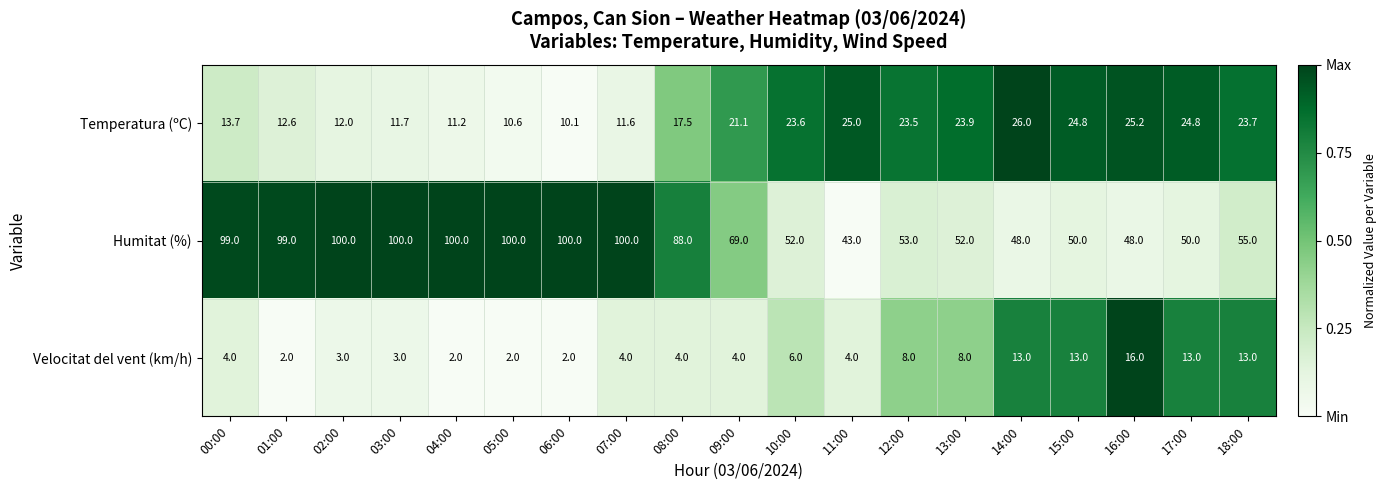

What is the maximum value for Humitat (%)?

100.0